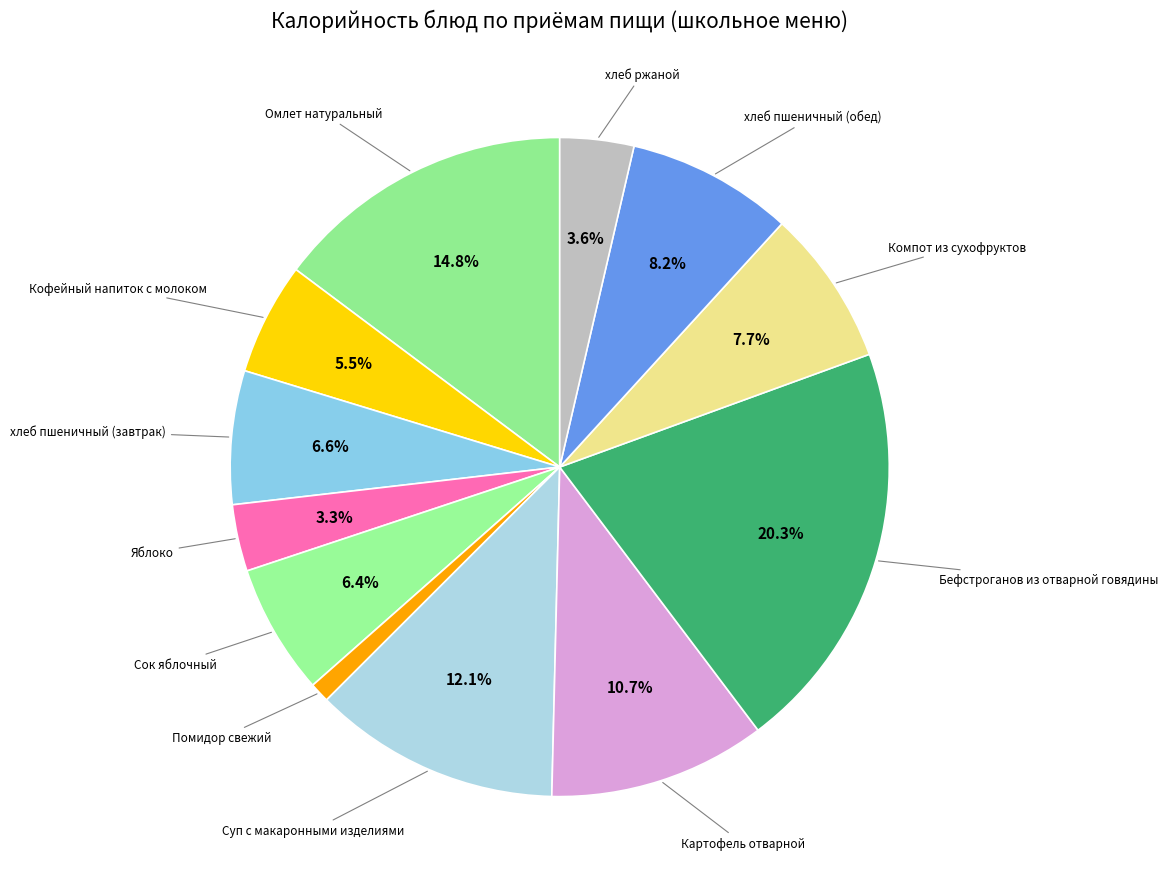

What is the change in value from Кофейный напиток с молоком to Компот из сухофруктов?

+31